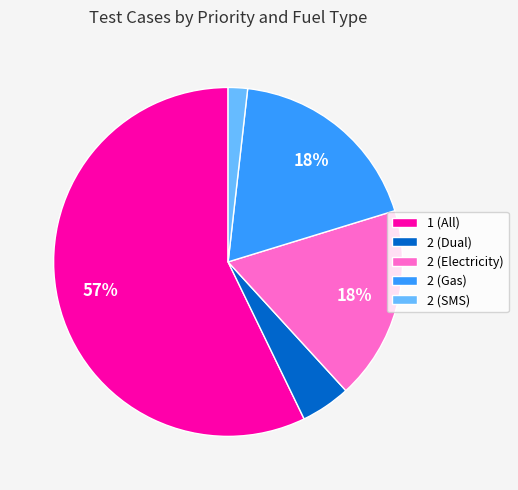

Is it true that 2 (Dual) is 5% of the pie?

True